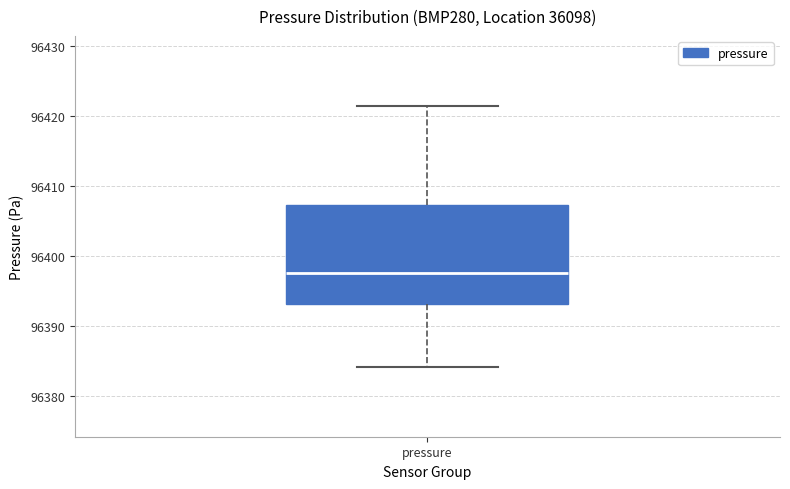

Read this box plot against the y-axis: the position of the median line, the range covered by the box, and the ends of both whiskers. The values are not printed on the chart, so give them approximately, as read against the axis.

median 96398, box 96393 to 96407, whiskers 96384 to 96421